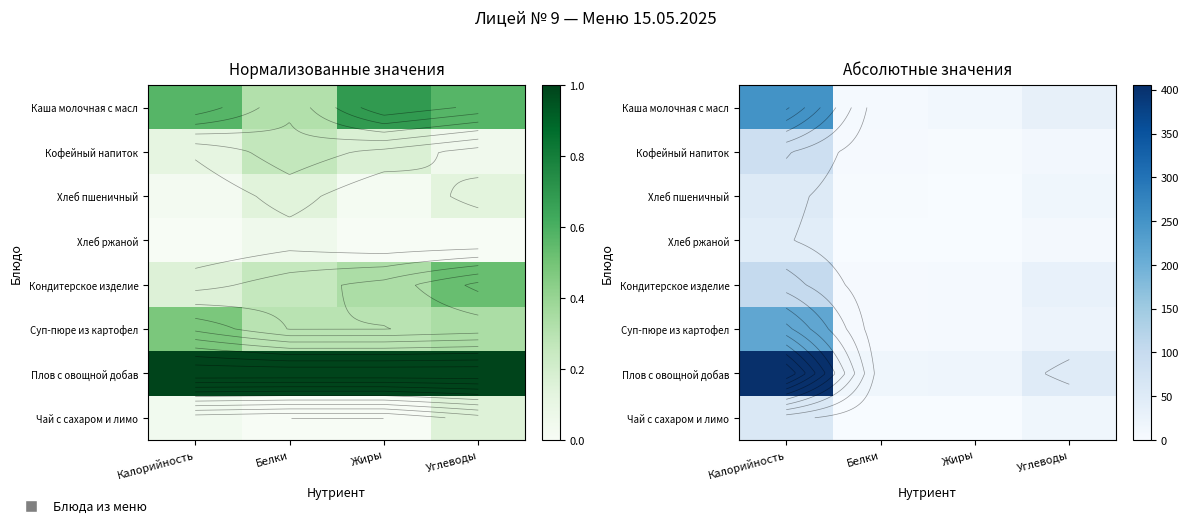

Is the value of Суп-пюре из картофел at Белки greater than the value of Чай с сахаром и лимо at Углеводы?

No